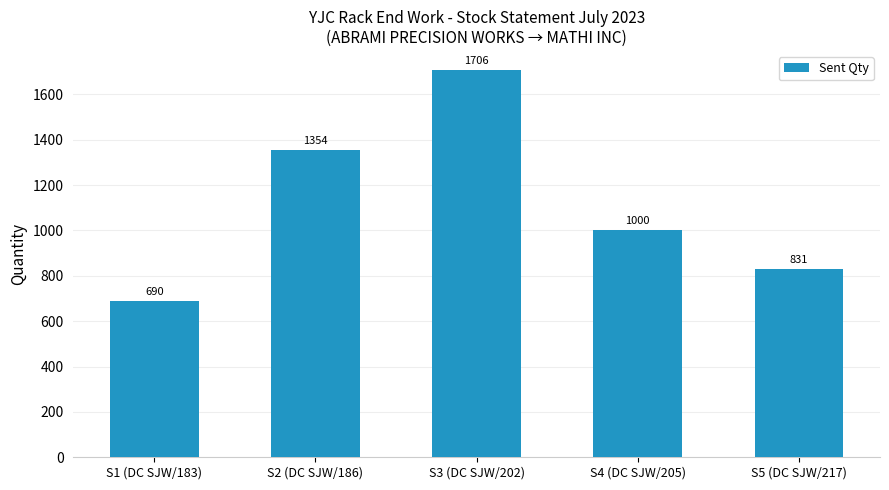

Reading right to left, extract all data points from this chart.

S5 (DC SJW/217)=831	S4 (DC SJW/205)=1000	S3 (DC SJW/202)=1706	S2 (DC SJW/186)=1354	S1 (DC SJW/183)=690